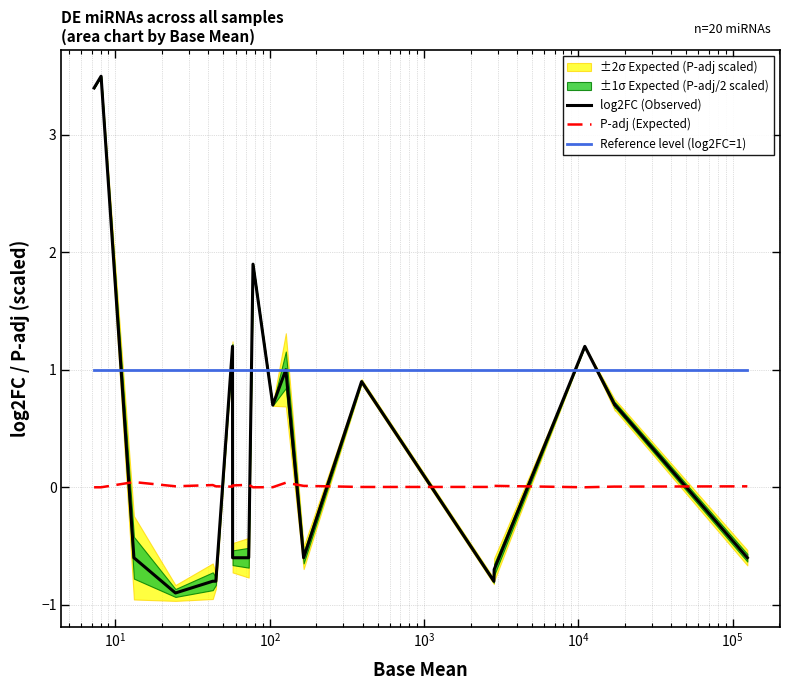

True or false: log2FC (Observed) and Reference level (log2FC=1) cross at least once.

True